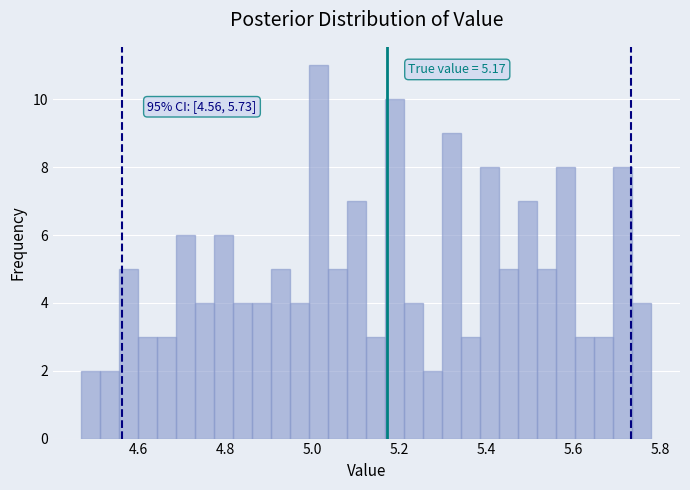

Read against the x-axis, roughly where is the centre of the tallest bar?

5.02